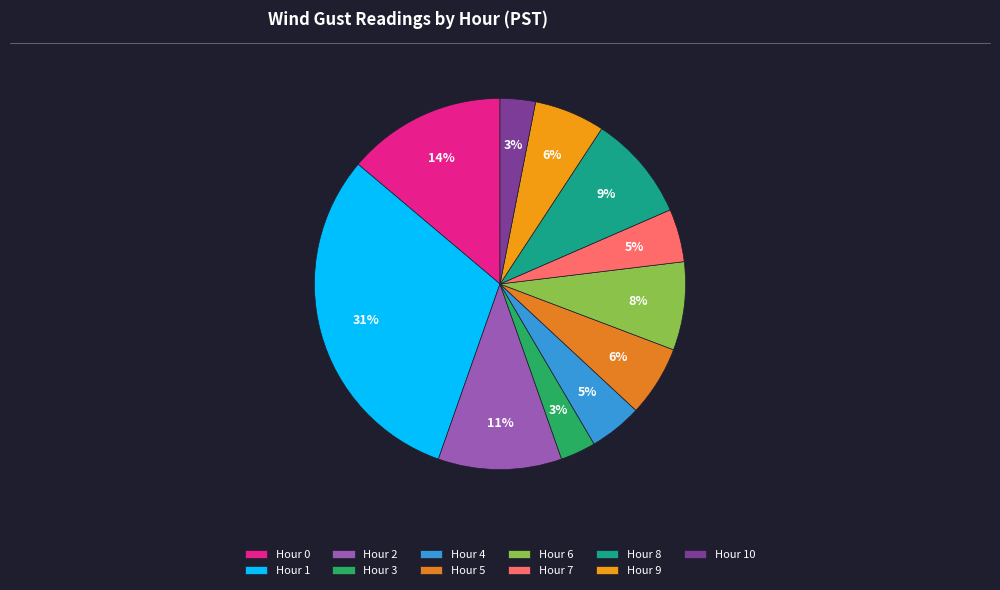

Is it true that Hour 0 is 22% of the pie?

False